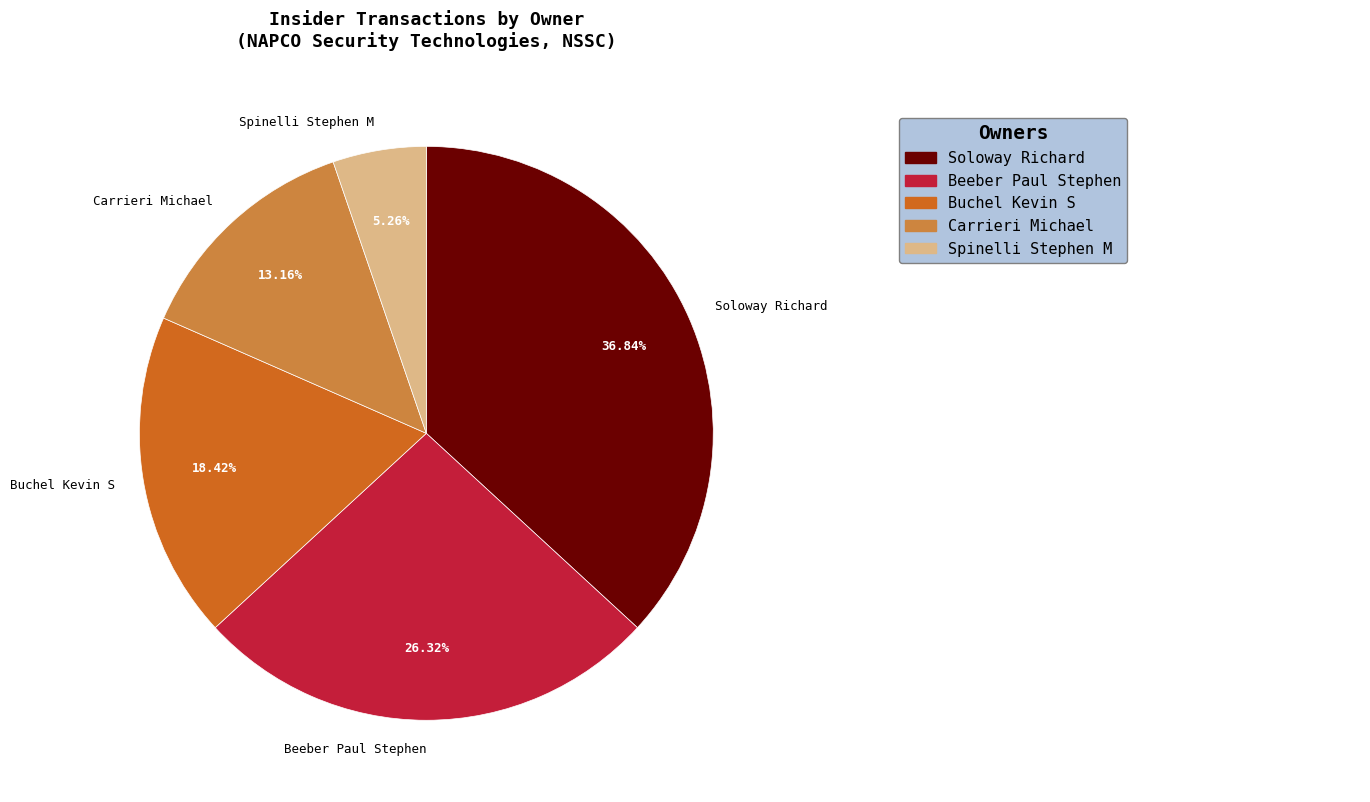

What portion of the pie excludes Carrieri Michael?

86.8%